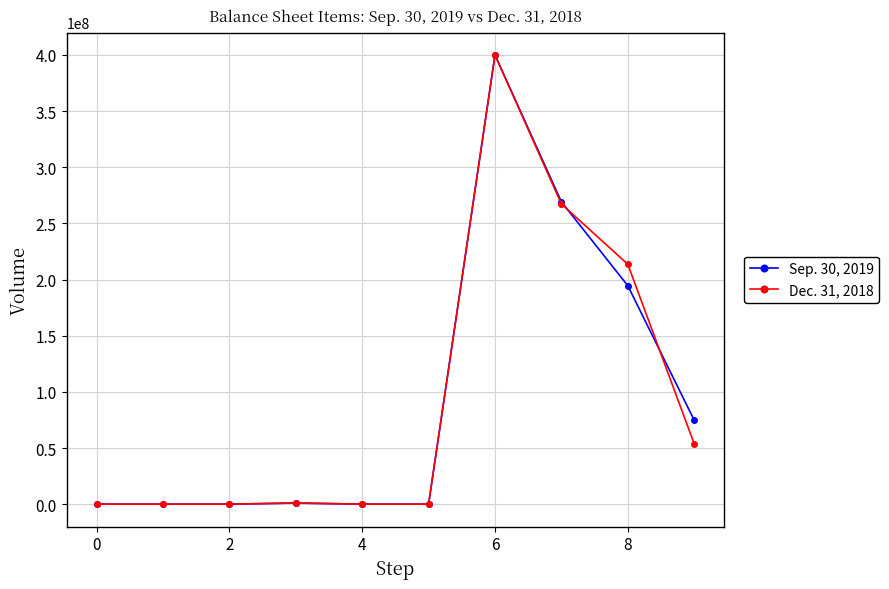

List the series in order of their overall mean, lowest first.

Dec. 31, 2018, Sep. 30, 2019